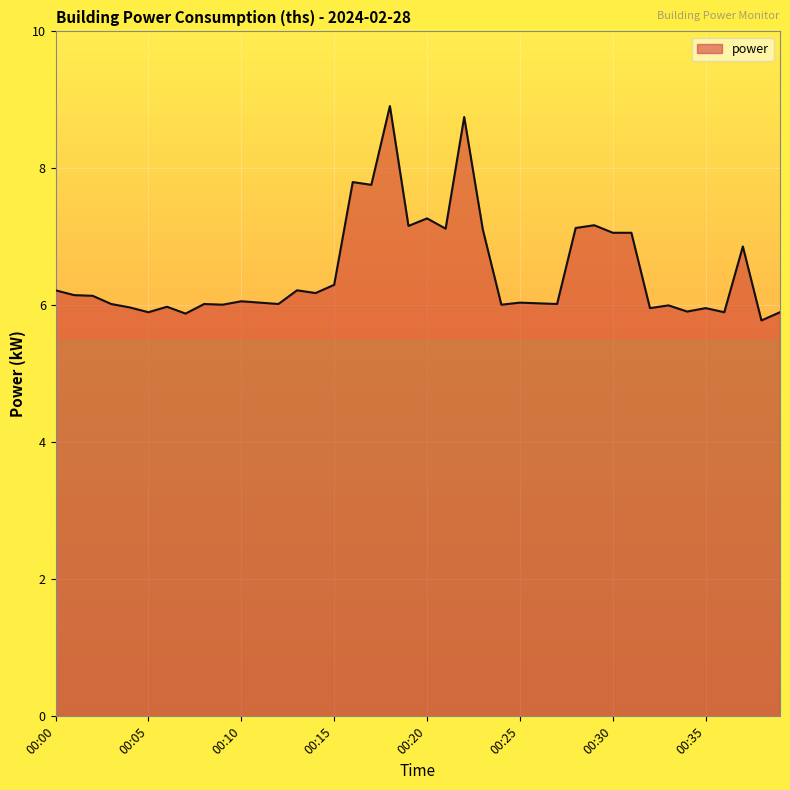

What is the minimum value shown in the chart?

5.8